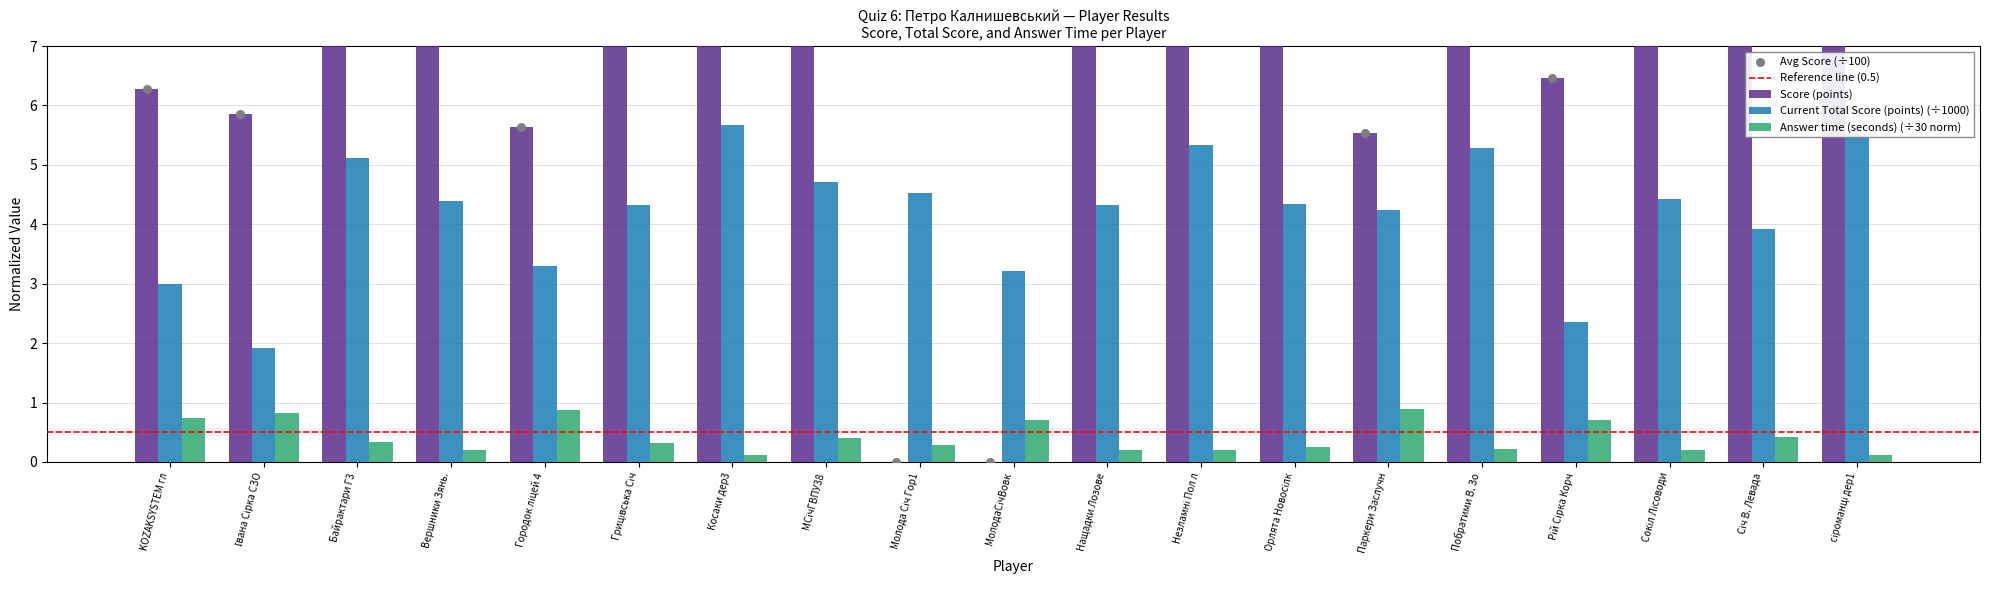

What is the total value across all series at Орлята Новосілк?

13.3